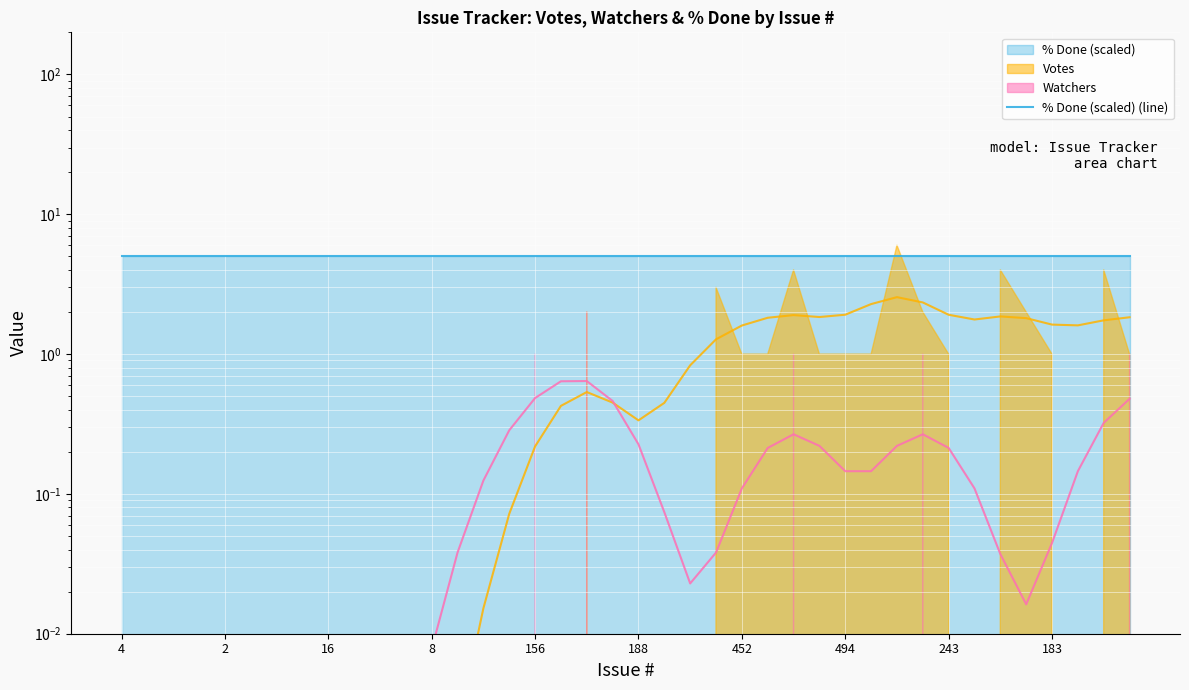

True or false: % Done (scaled) (line) and Votes (line) cross at least once.

False